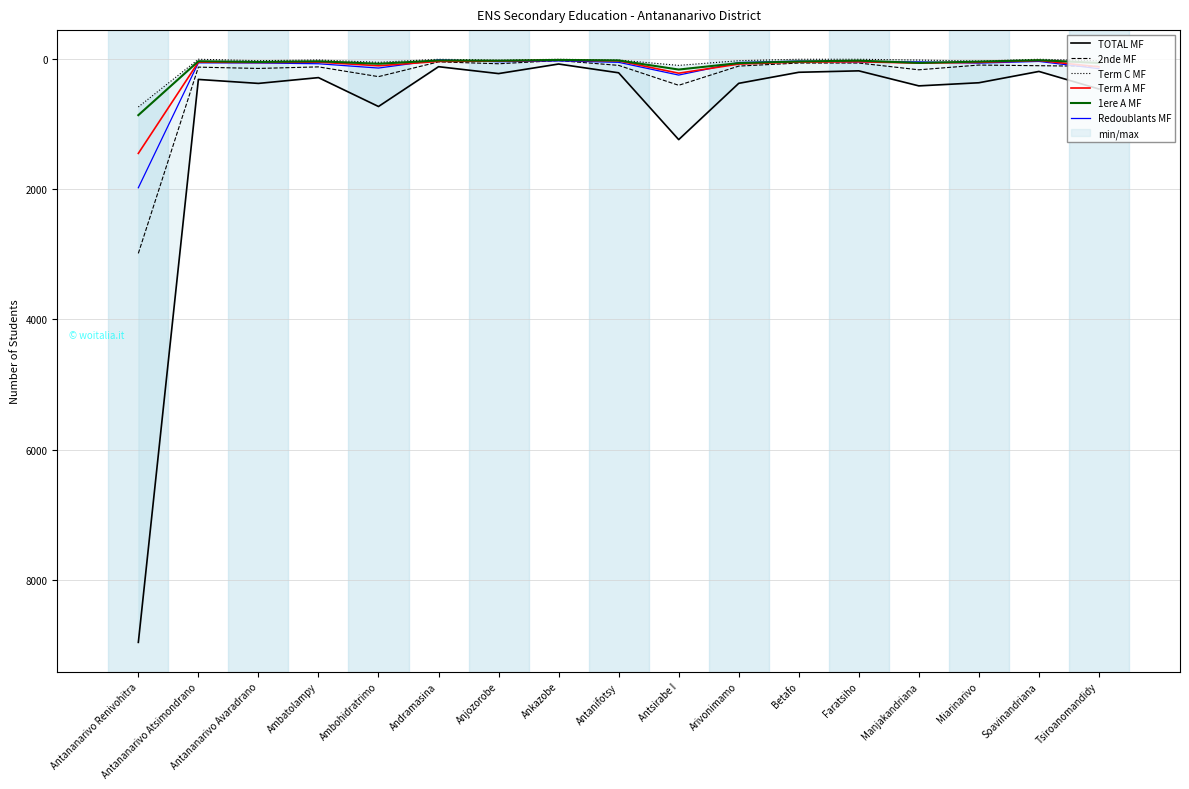

Where is the first local maximum for Term A MF?

Antananarivo Avaradrano